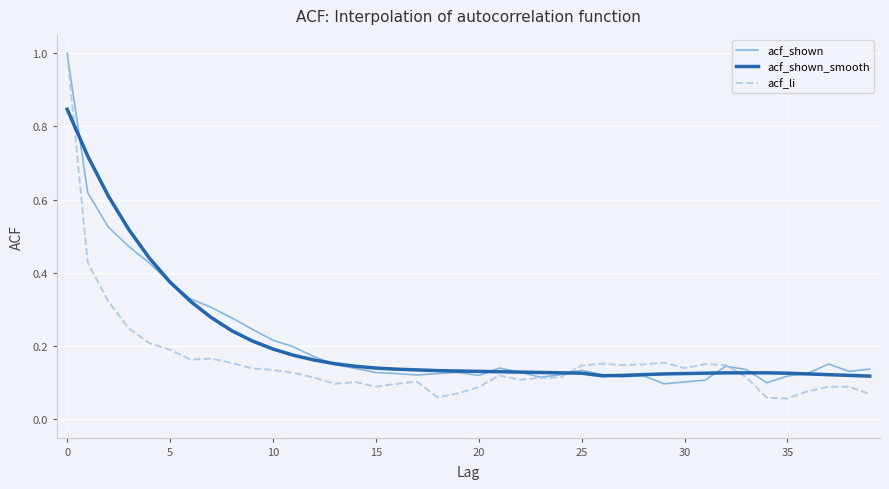

Is this an area chart (filled region under the line)?

No